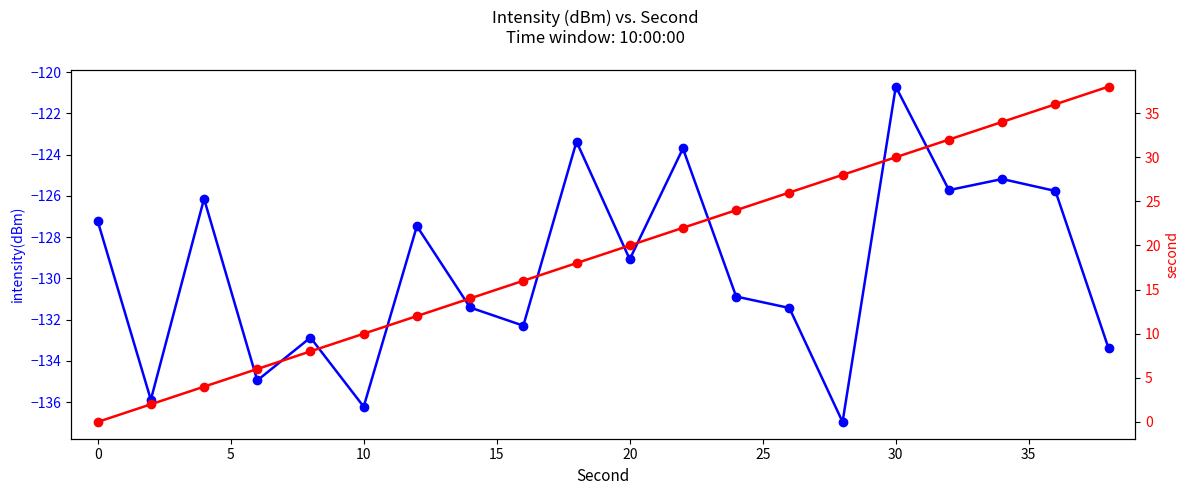

What are all the series names shown in the legend?

intensity(dBm), second